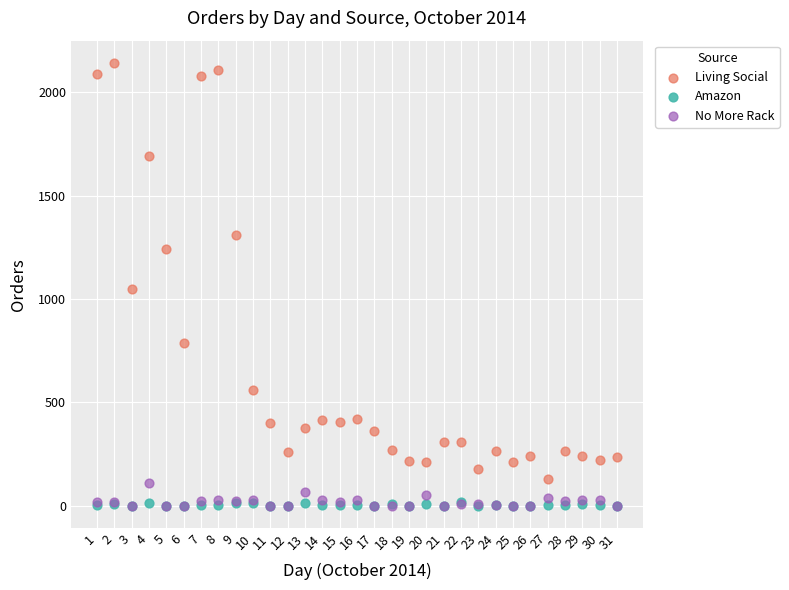

Which series has the largest Y range (max minus min)?

Living Social